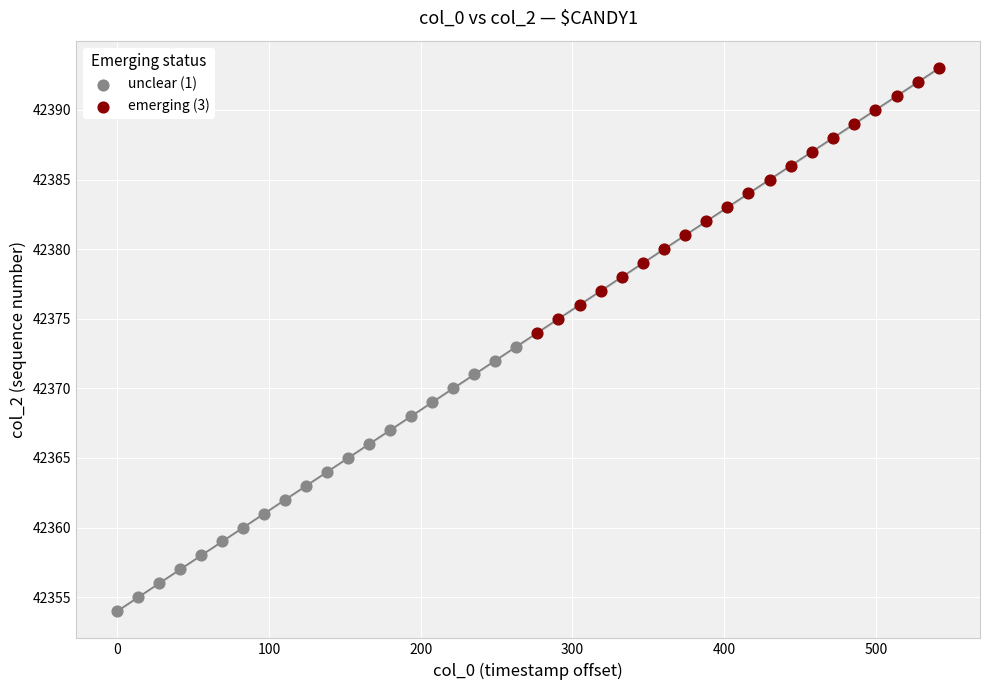

Which series contains the highest Y value?

emerging (3)